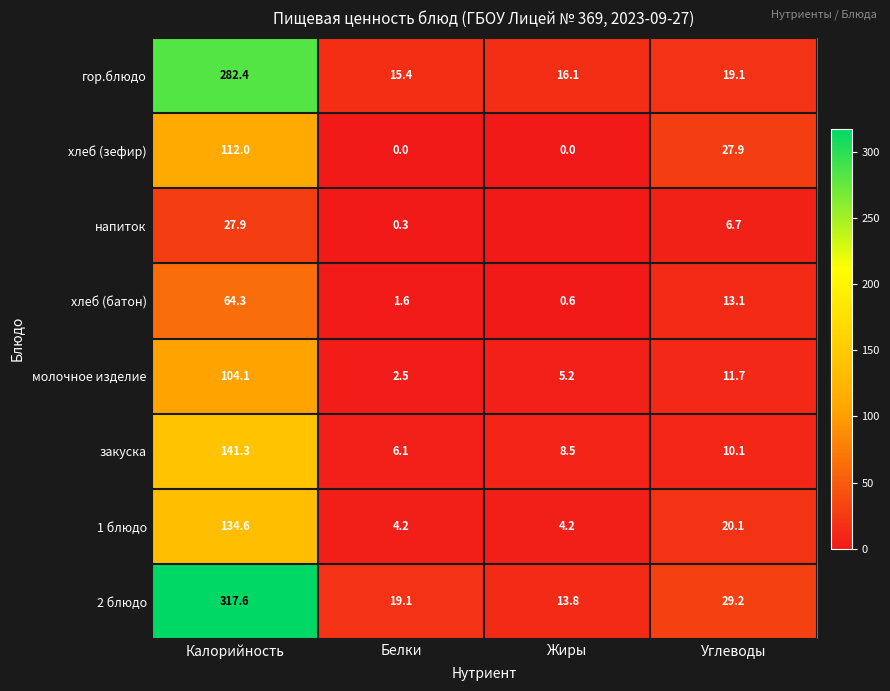

What is the total value across all series at Калорийность?

1184.2